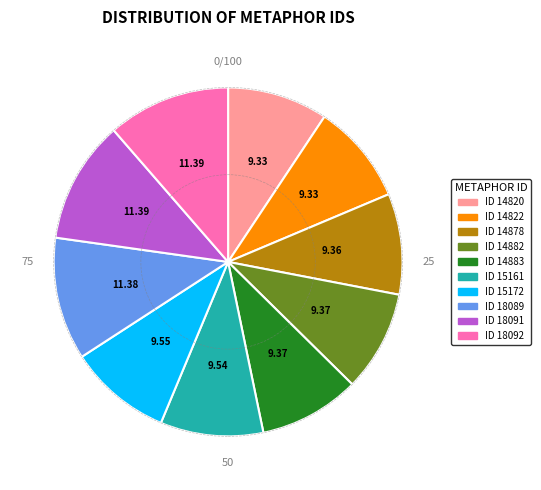

Approximately how many times larger is the value at ID 14822 compared to ID 15161?

1.0